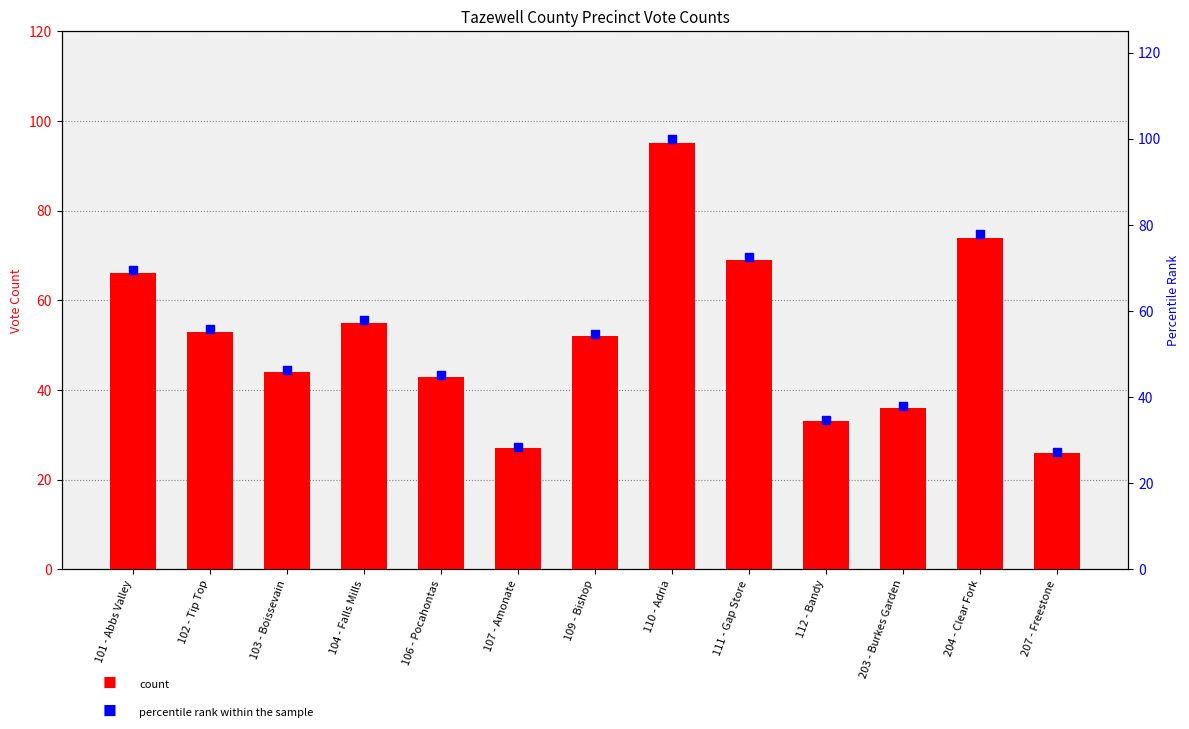

Which series has the largest total across all categories?

percentile rank within the sample